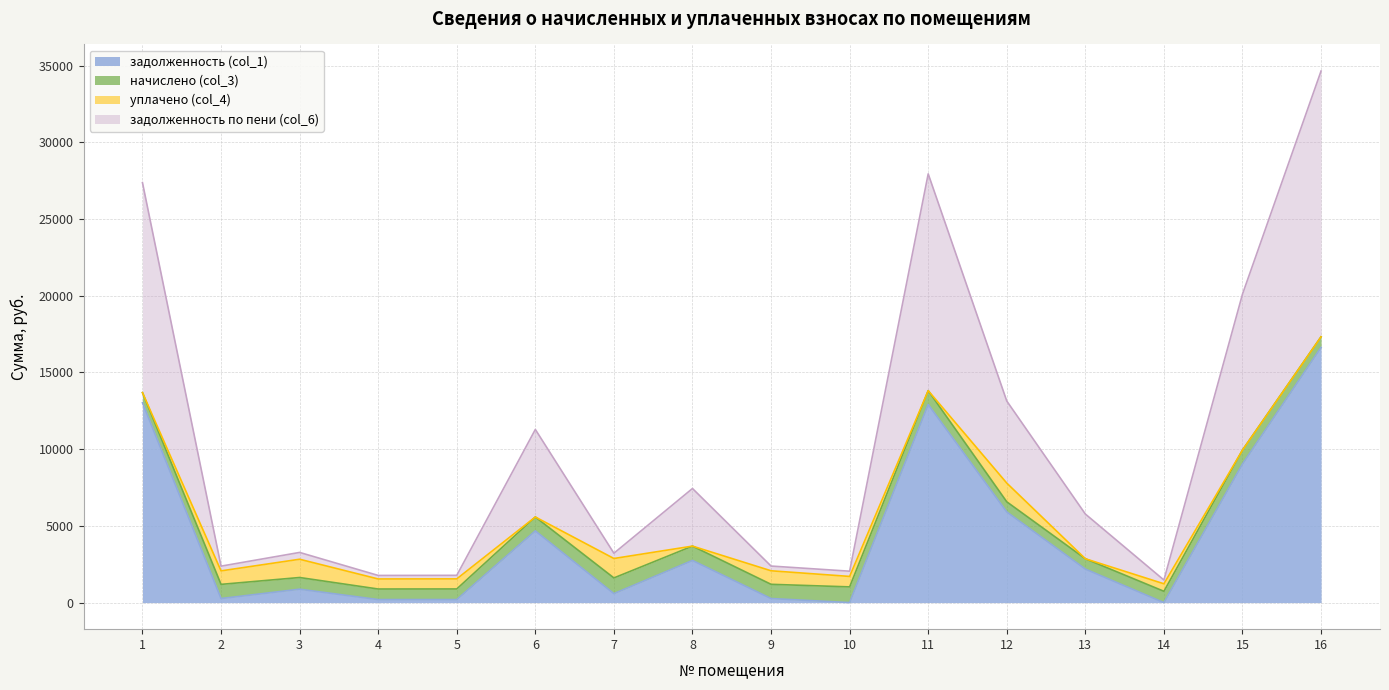

List the labels in order of задолженность по пени (col_6) value, largest first.

16, 11, 1, 15, 12, 6, 8, 13, 3, 7, 9, 2, 10, 5, 4, 14